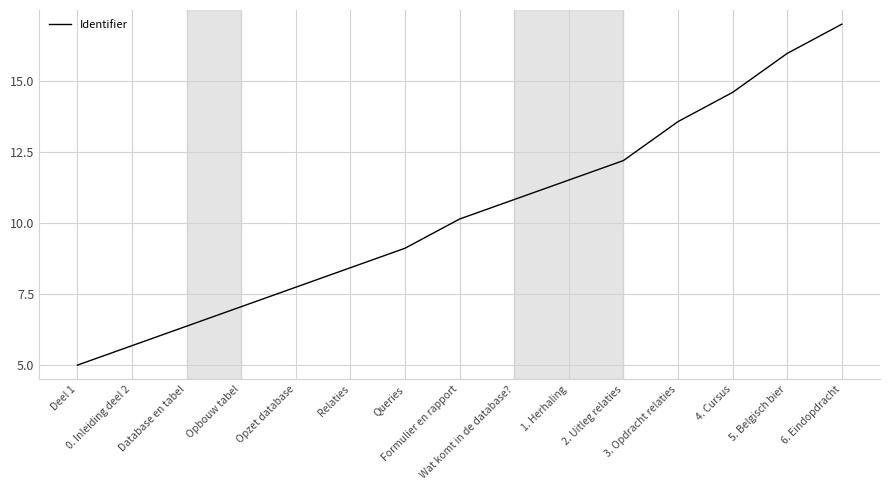

What is the sum of the values at 0. Inleiding deel 2 and 6. Eindopdracht?

22.7